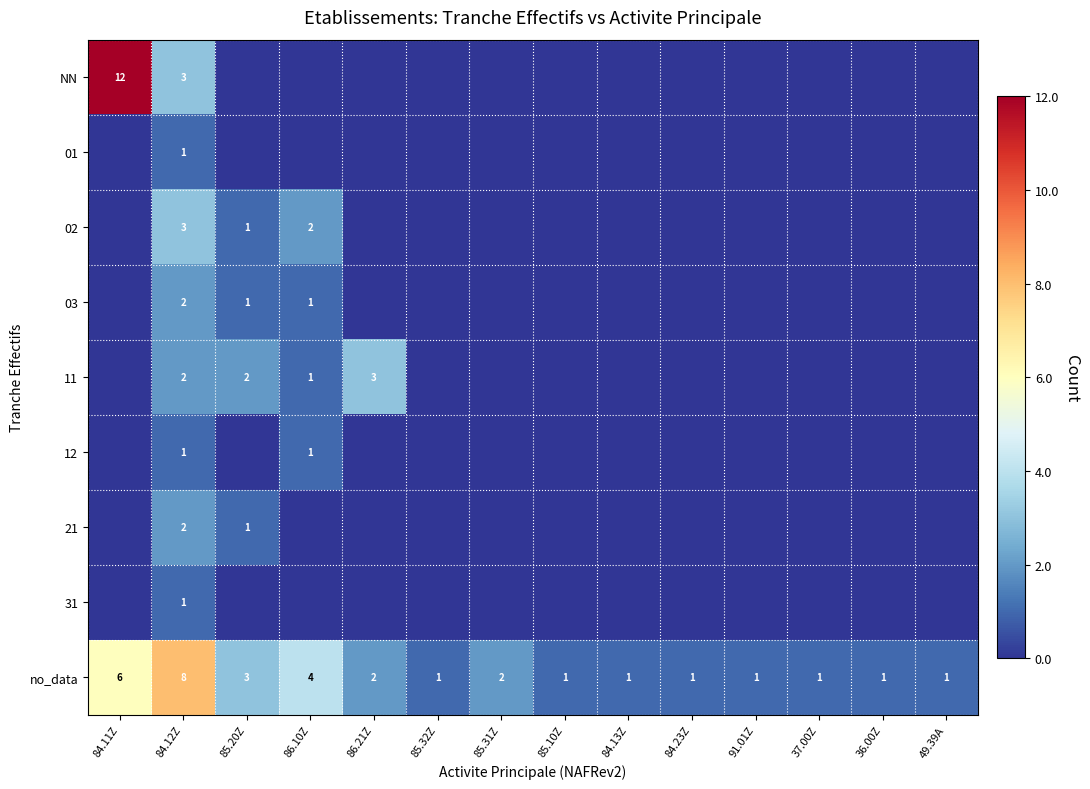

What is the maximum value shown in the chart?

12